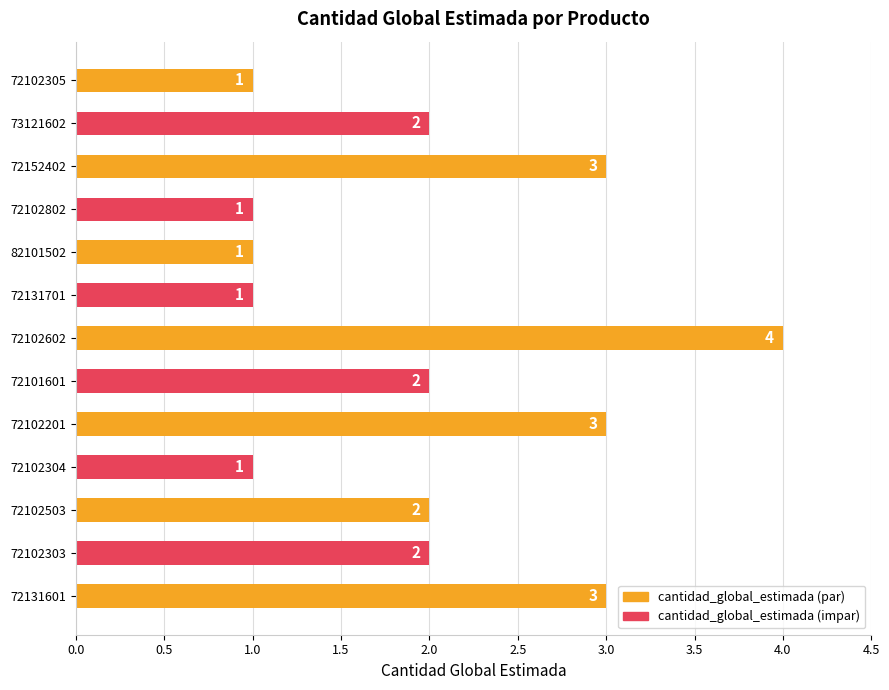

What is the smallest value displayed?

1